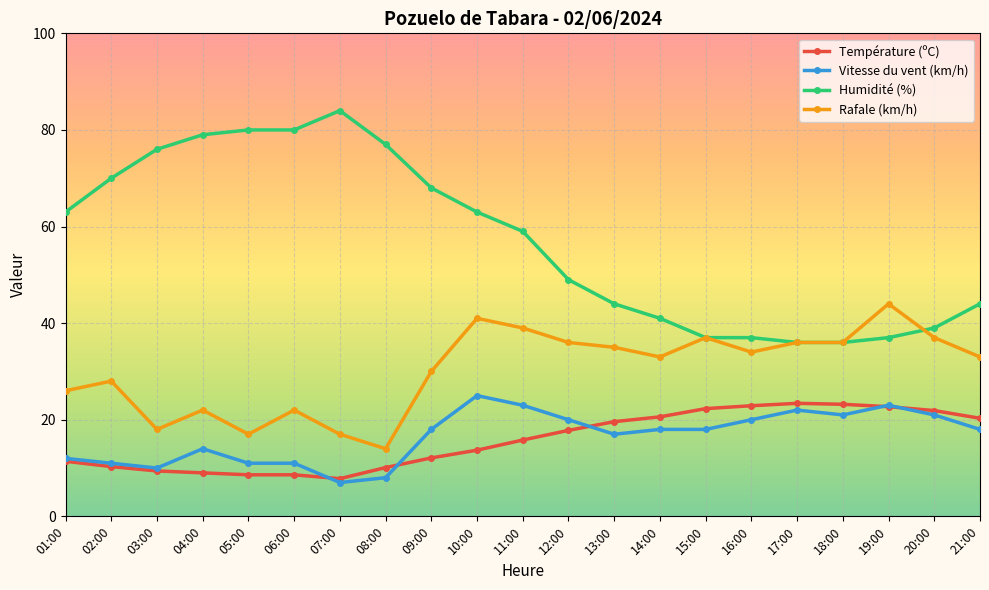

Which series has the widest spread of values?

Humidité (%)